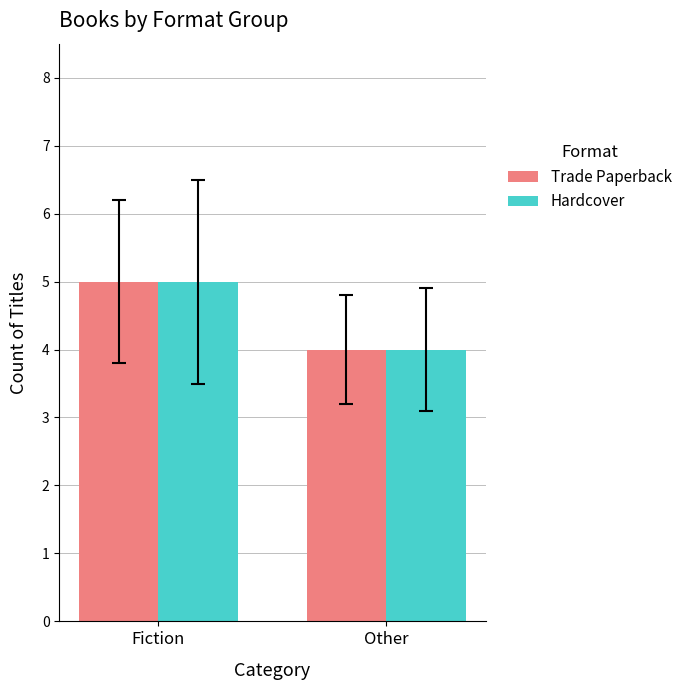

What value does the Trade Paperback series have at Other?

4